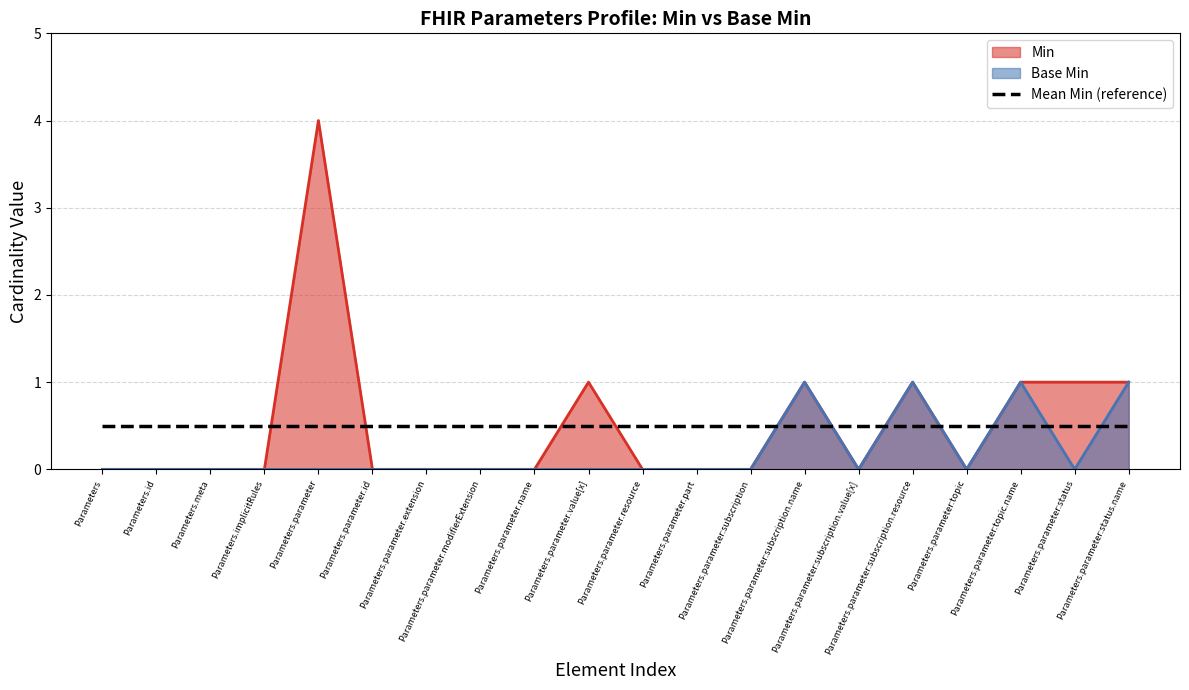

True or false: Min and Base Min intersect in this chart.

False